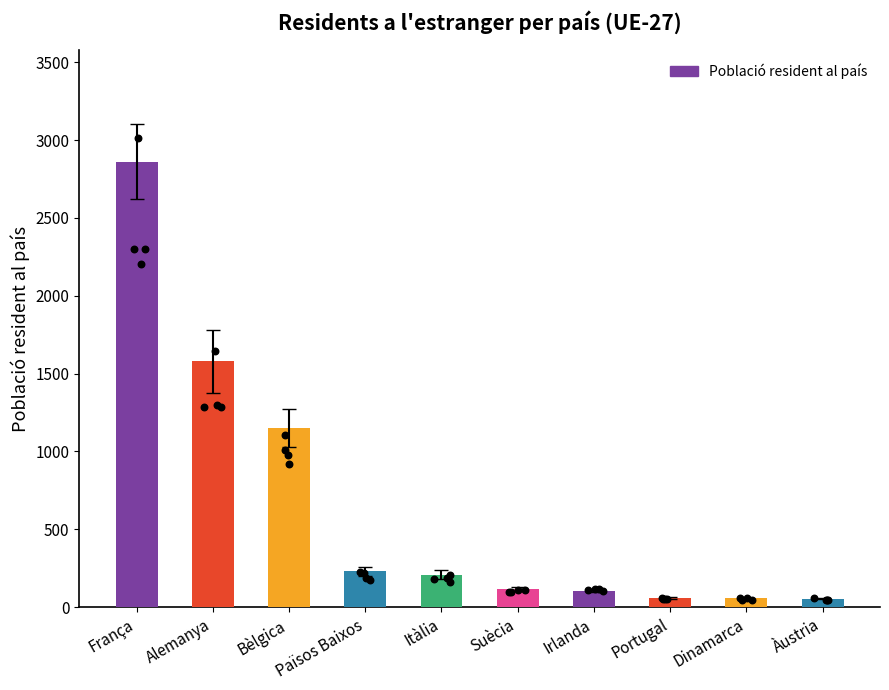

Between Portugal and França, which is larger?

França